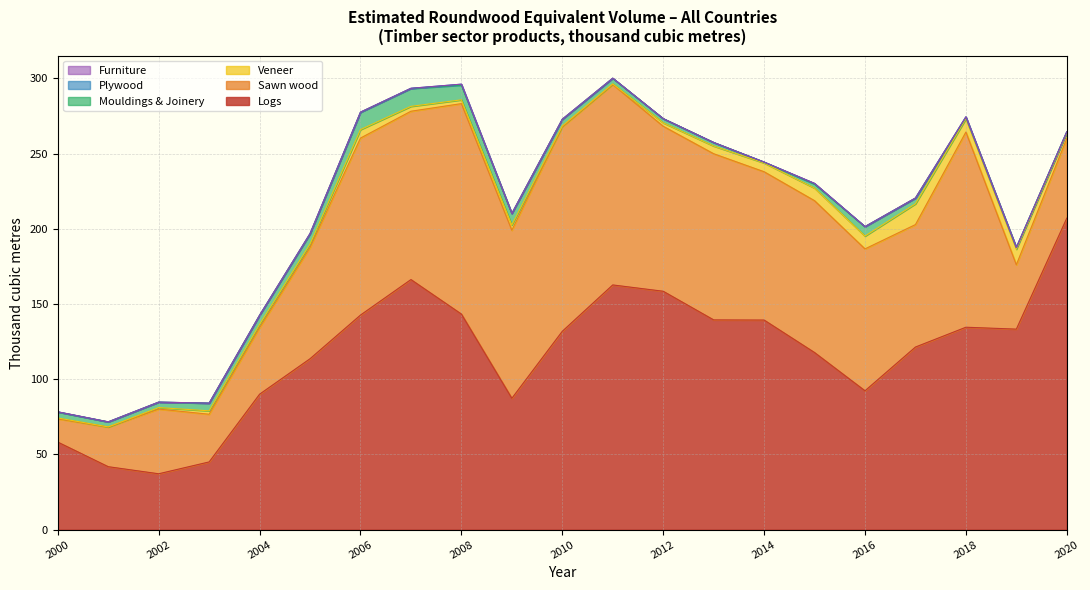

Is it true that Logs equals 136.4 at 2004?

False